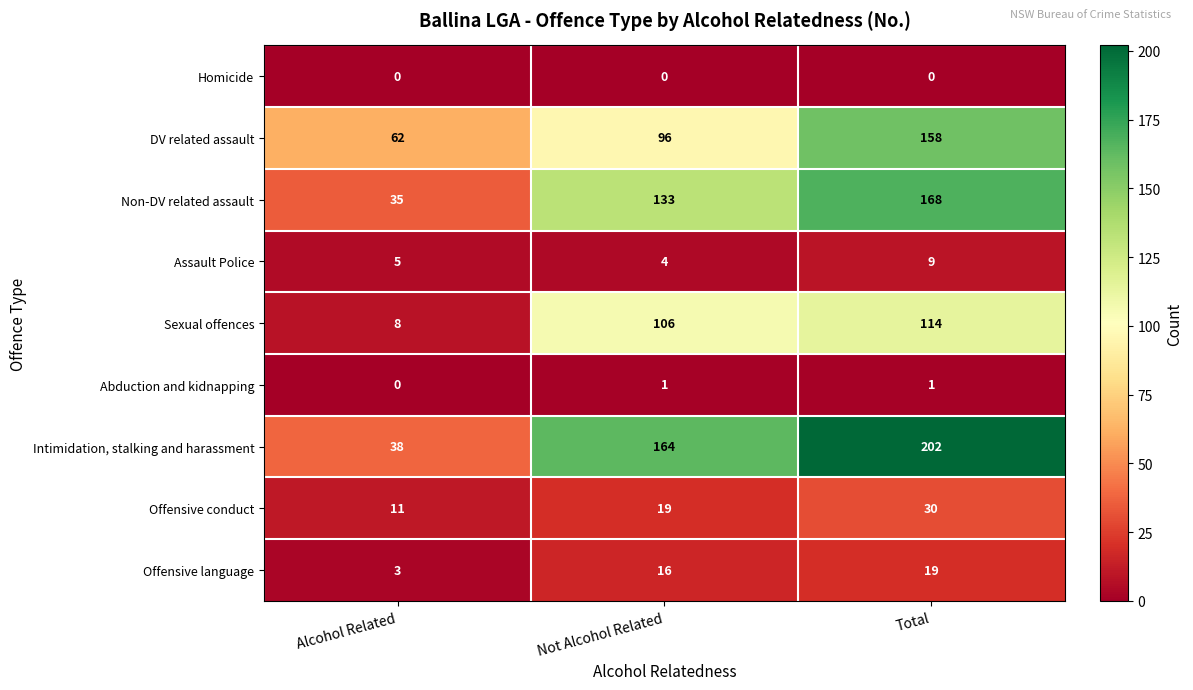

At which category does the chart reach its peak across all series?

Total